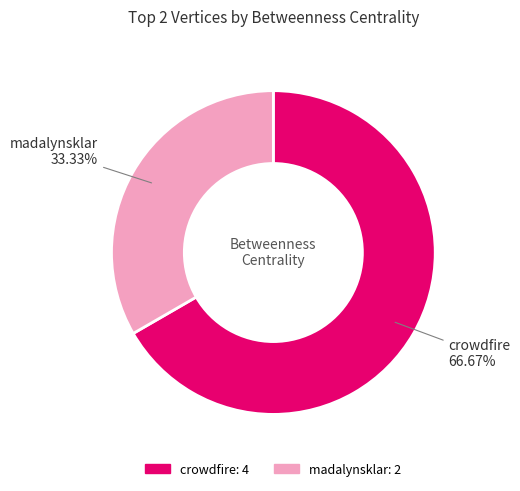

Which category has the smallest portion of the pie?

madalynsklar